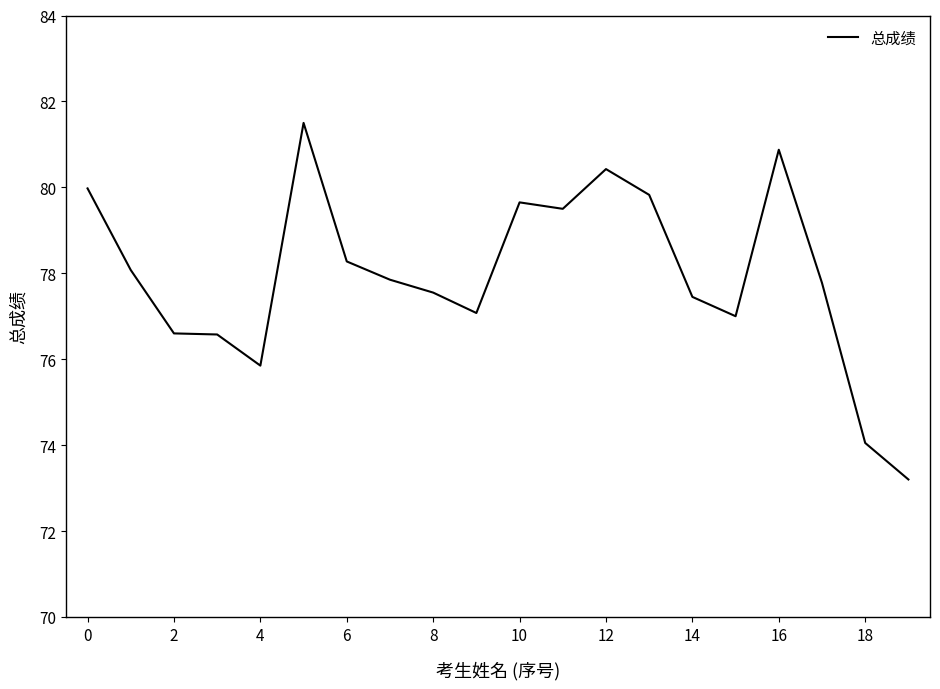

What is the difference between the maximum and minimum values?

8.3